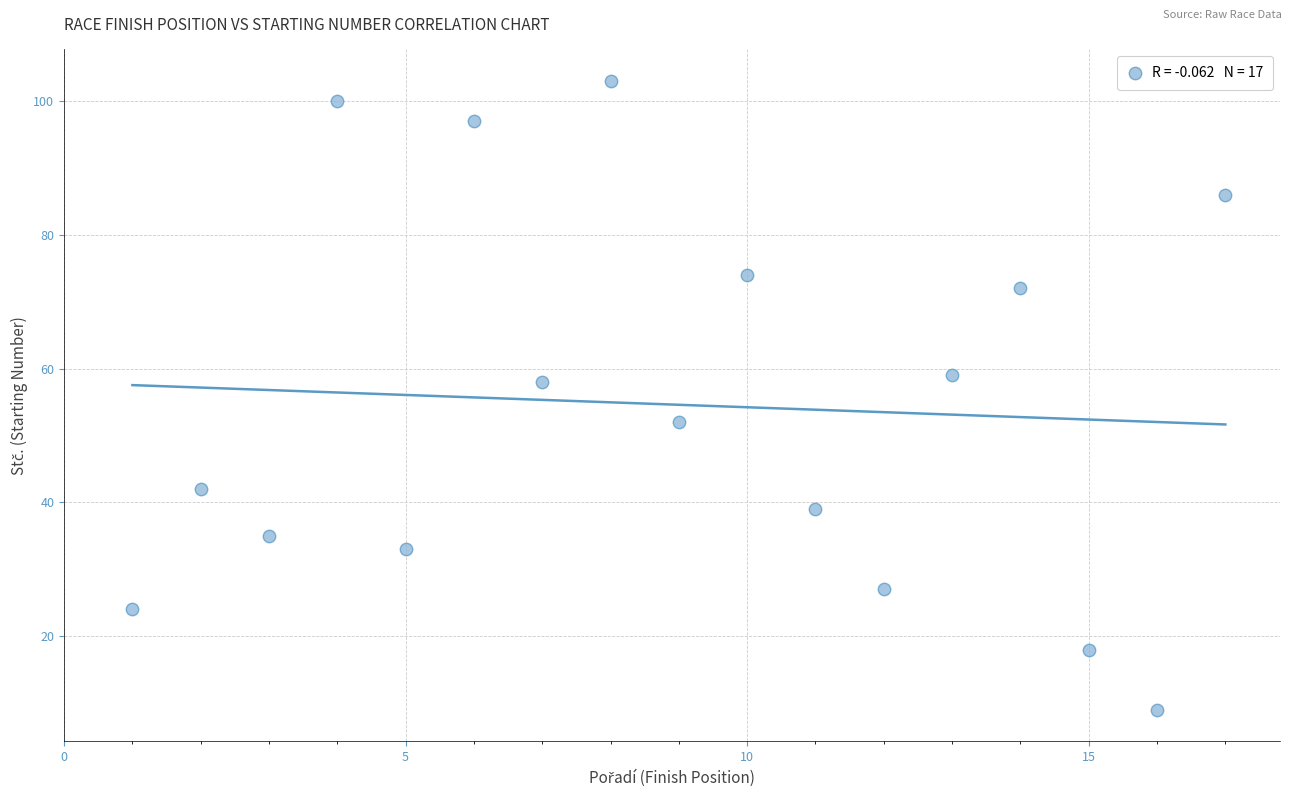

What is the range of Y values (max minus min)?

94